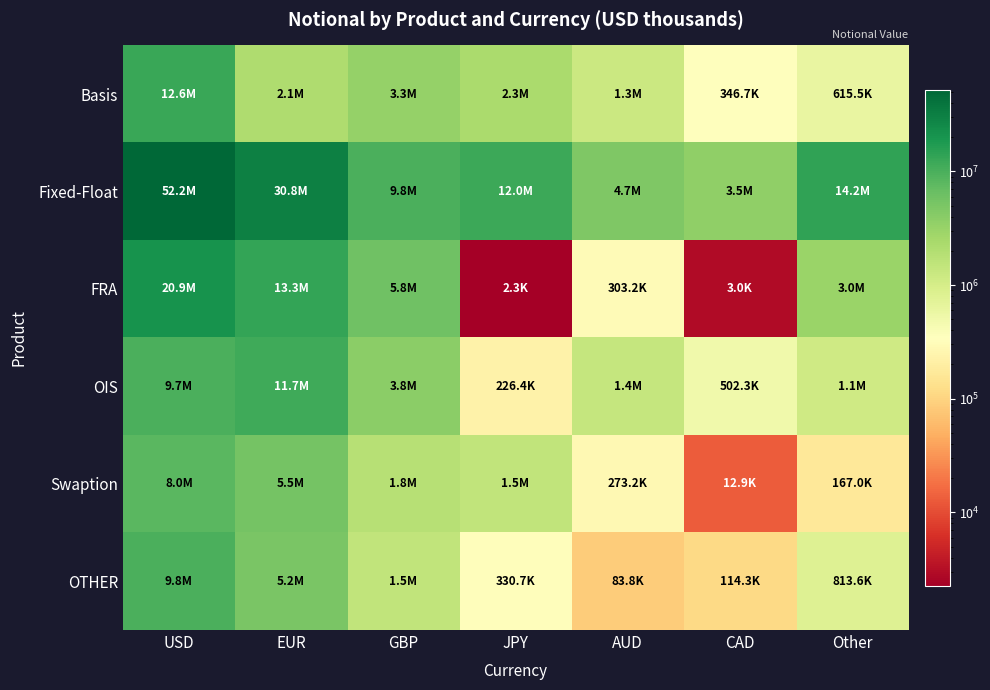

Reading left to right, what are all the values shown in this chart?

Basis: USD=12588196	EUR=2139667	GBP=3347395	JPY=2289430	AUD=1252472	CAD=346703	Other=615516
Fixed-Float: USD=52234294	EUR=30815459	GBP=9764128	JPY=11954325	AUD=4712781	CAD=3543699	Other=14234133
FRA: USD=20926383	EUR=13320319	GBP=5831065	JPY=2265	AUD=303228	CAD=2954	Other=3025235
OIS: USD=9672855	EUR=11686518	GBP=3773124	JPY=226437	AUD=1385687	CAD=502282	Other=1118235
Swaption: USD=8039385	EUR=5453406	GBP=1813642	JPY=1498595	AUD=273178	CAD=12950	Other=166952
OTHER: USD=9758029	EUR=5155182	GBP=1507428	JPY=330671	AUD=83816	CAD=114342	Other=813595